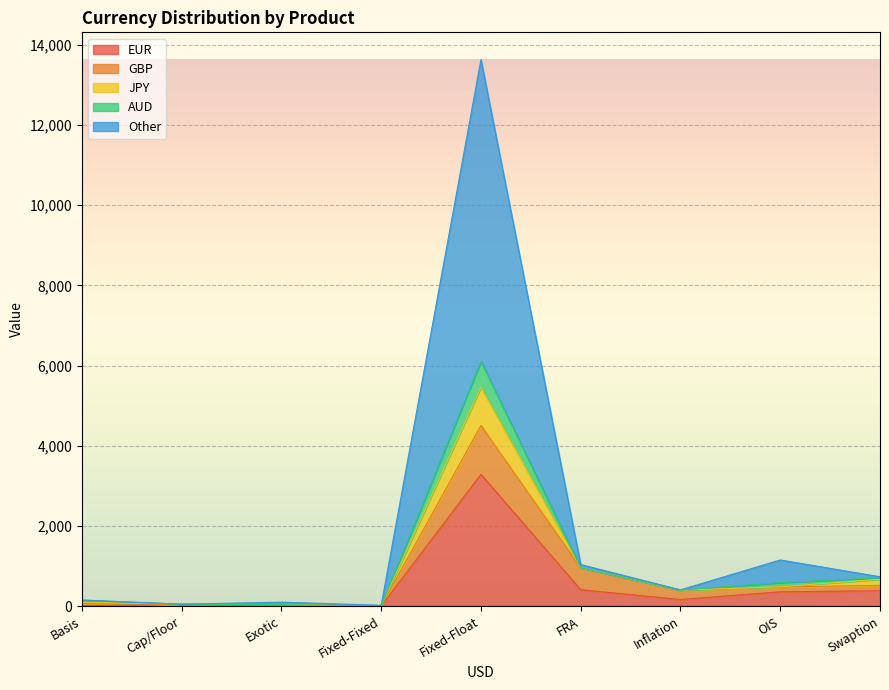

What is the sum of all Other values?

8971